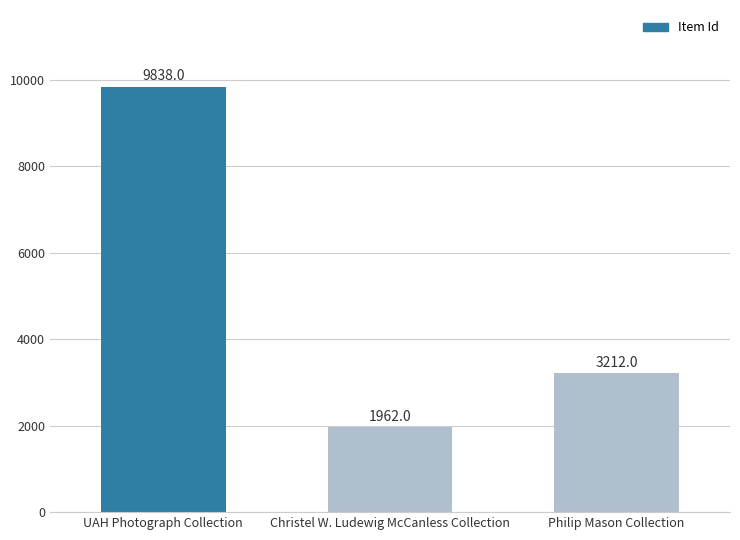

The chart shows a value of 2929 at Christel W. Ludewig McCanless Collection. True or false?

False